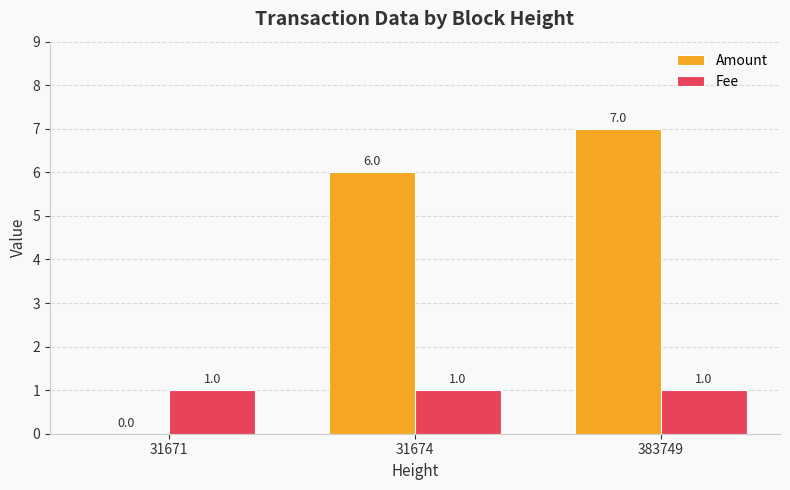

What is the average value of the Fee series?

1